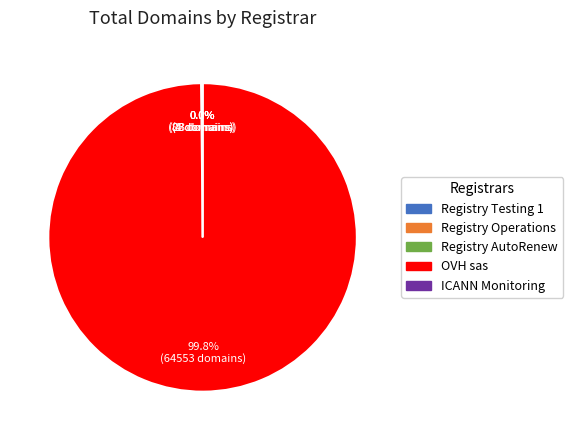

Which category has the biggest portion of the pie?

OVH sas